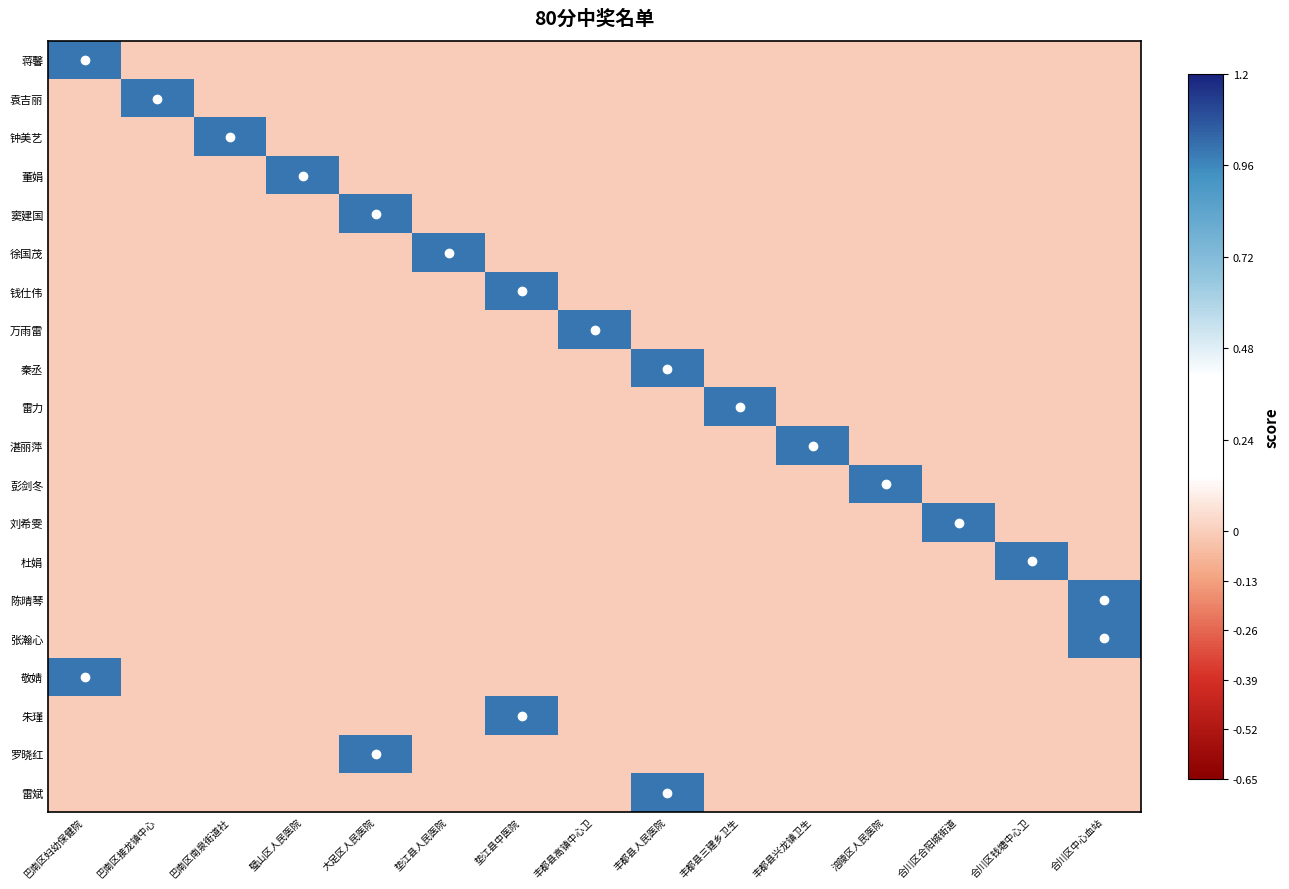

Rank the series at 巴南区接龙镇中心 from lowest to highest value.

蒋馨, 钟美艺, 董娟, 窦建国, 徐国茂, 钱仕伟, 万雨雷, 秦丞, 雷力, 湛丽萍, 彭剑冬, 刘希雯, 杜娟, 陈晴琴, 张瀚心, 敬婧, 朱瑾, 罗晓红, 雷斌, 袁吉丽